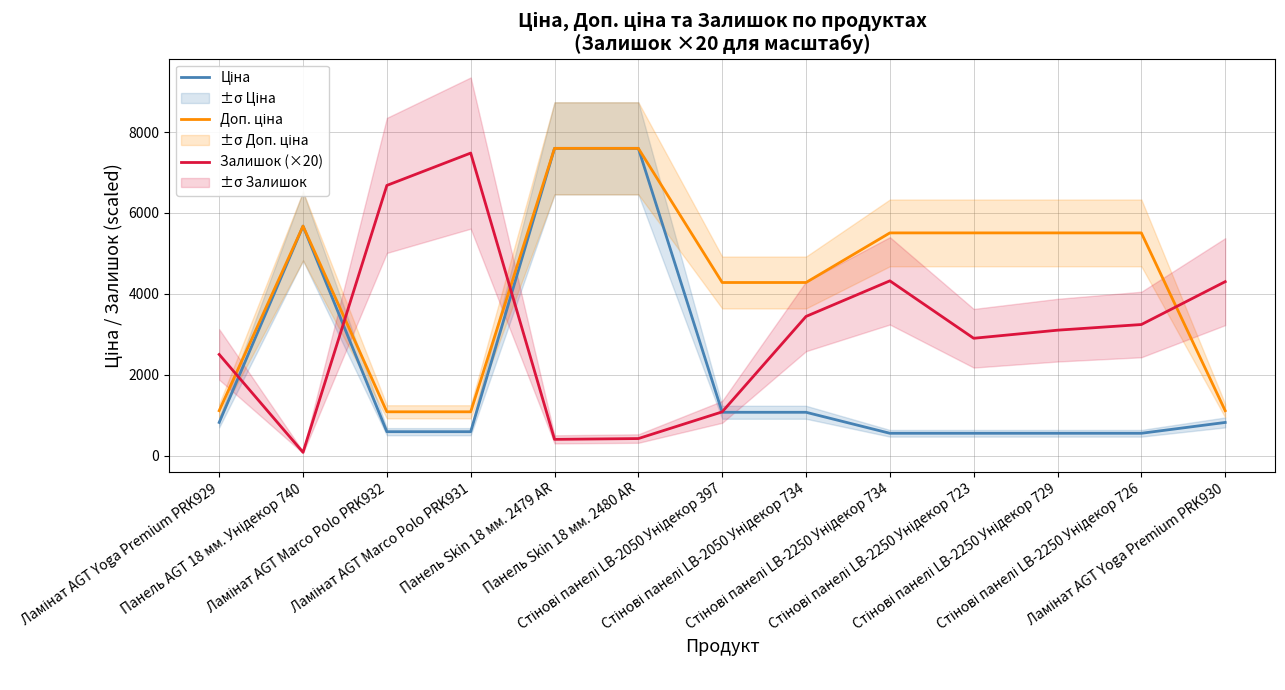

What is the approximate value of Доп. ціна at Стінові панелі LB-2250 Унідекор 734?

5505.8